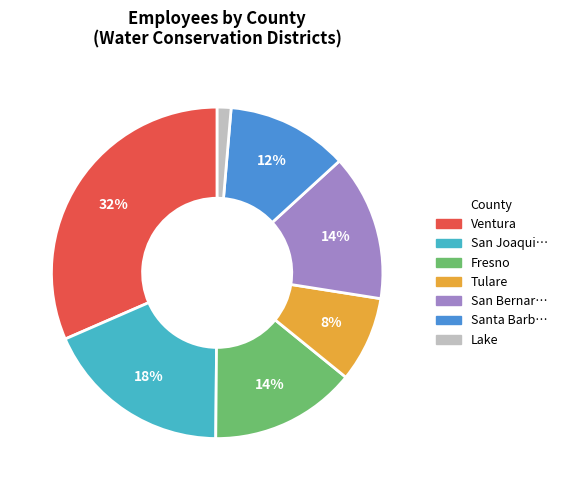

Does any single category account for the majority?

No